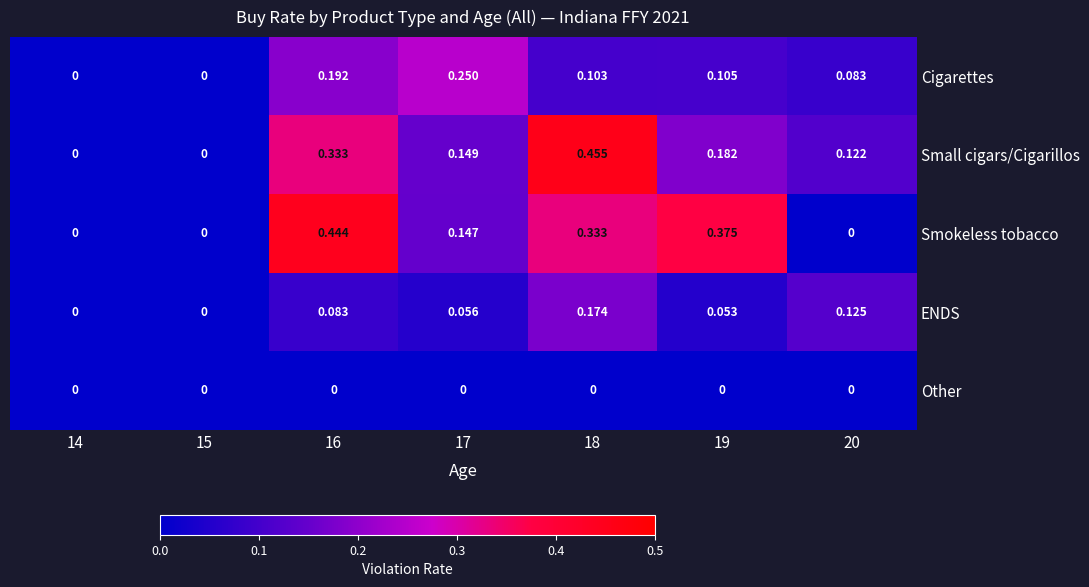

What is the total value across all series at 16?

1.1